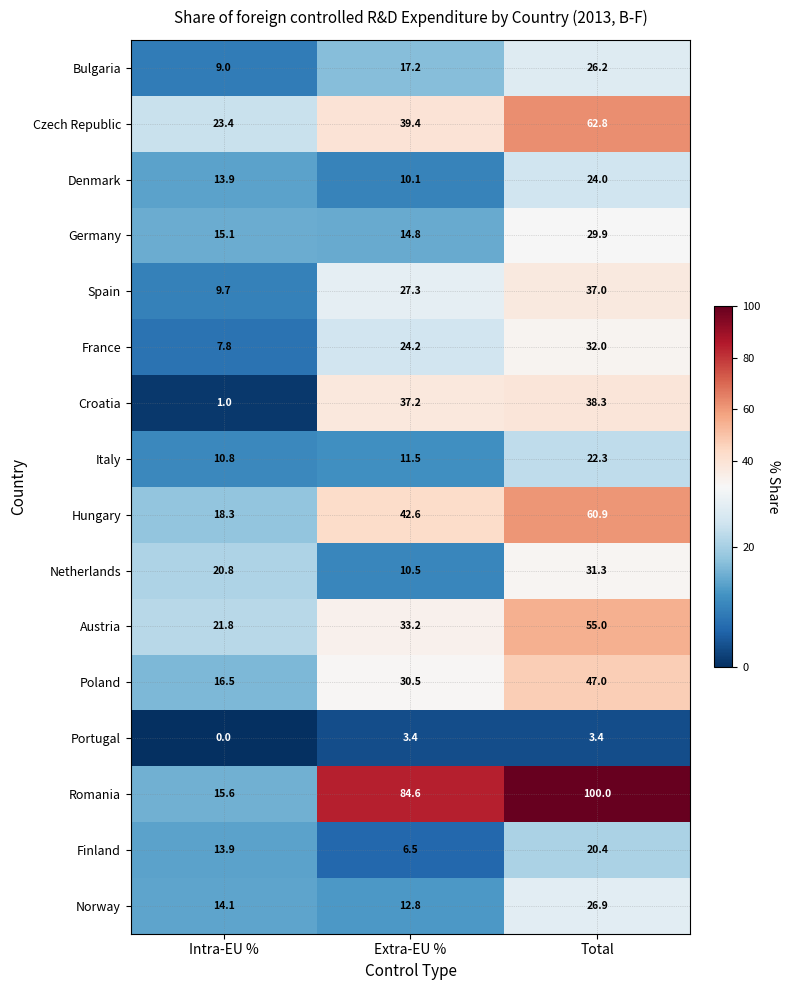

Is the value of Hungary at Intra-EU % greater than the value of Bulgaria at Extra-EU %?

Yes